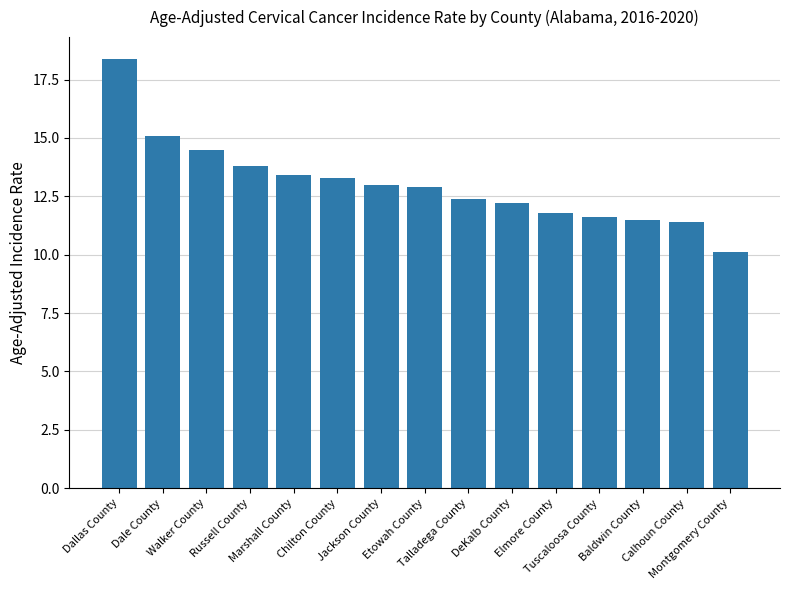

Reading right to left, transcribe all the data shown in this chart.

Montgomery County=10.1	Calhoun County=11.4	Baldwin County=11.5	Tuscaloosa County=11.6	Elmore County=11.8	DeKalb County=12.2	Talladega County=12.4	Etowah County=12.9	Jackson County=13.0	Chilton County=13.3	Marshall County=13.4	Russell County=13.8	Walker County=14.5	Dale County=15.1	Dallas County=18.4